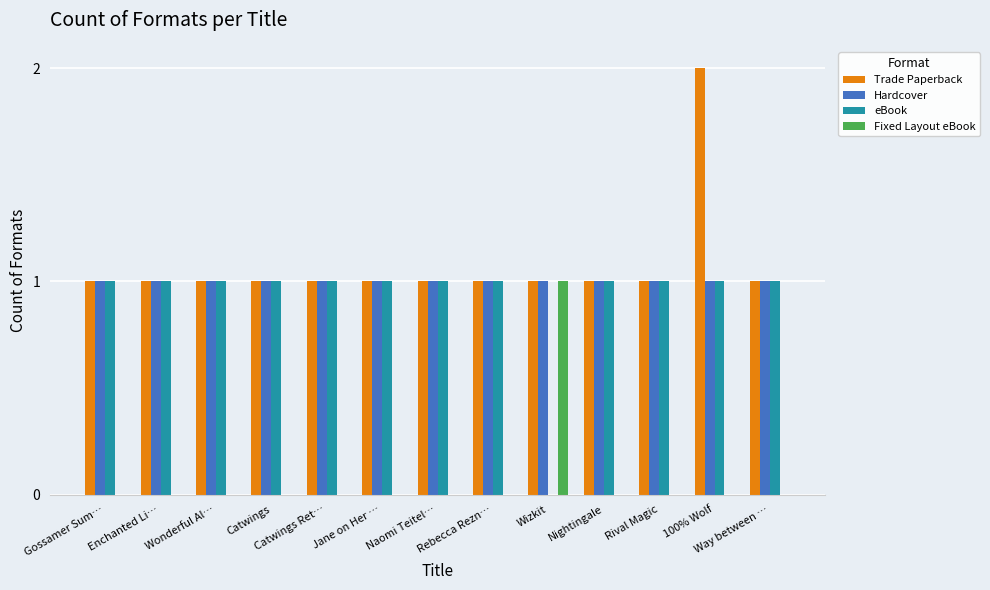

True or false: Fixed Layout eBook has a value of 0 at Way between ….

True